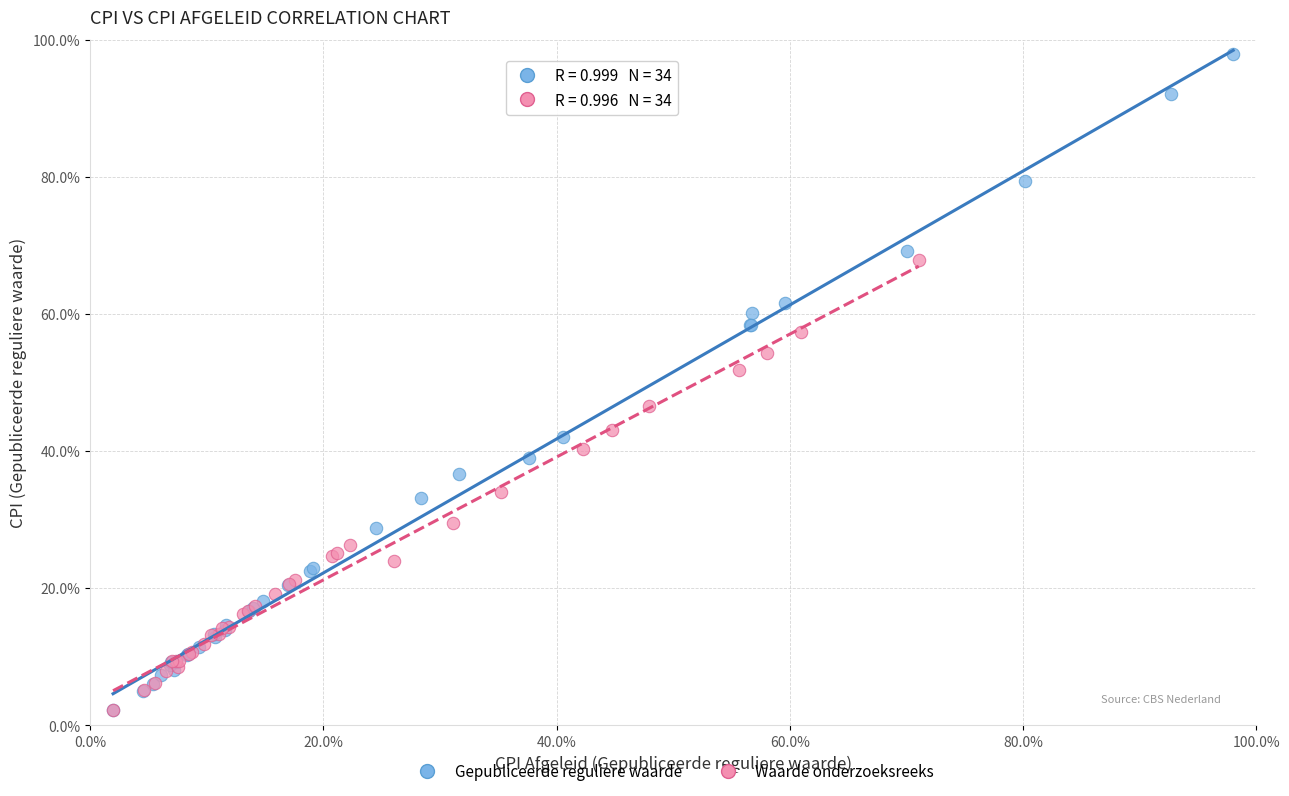

What are all the series names shown in the legend?

Gepubliceerde reguliere waarde, Waarde onderzoeksreeks